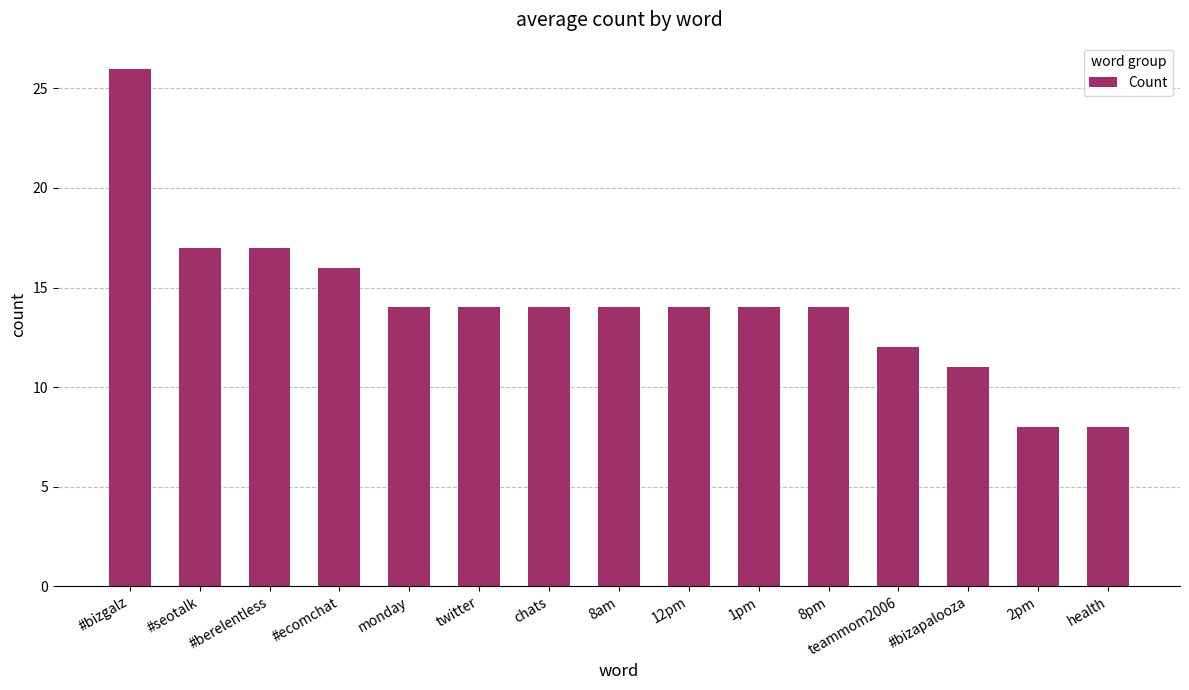

Between #ecomchat and 2pm, which is larger?

#ecomchat